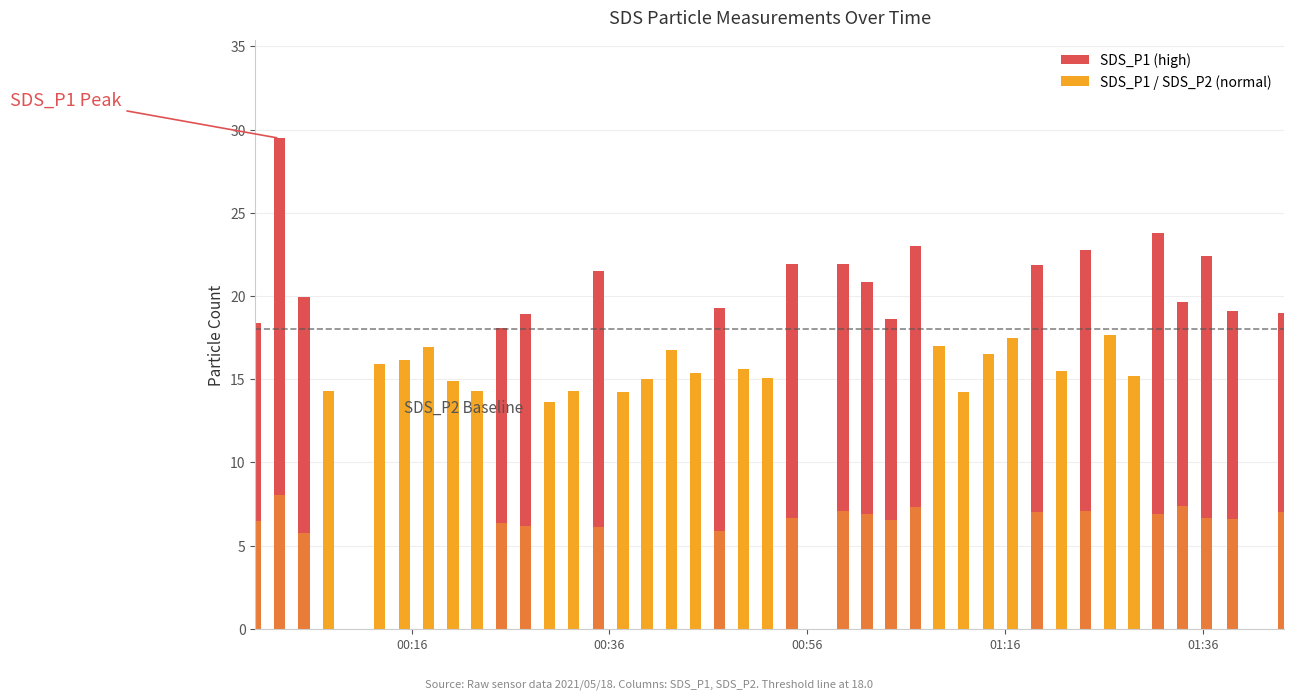

Read the SDS_P1 value at 1.

29.5